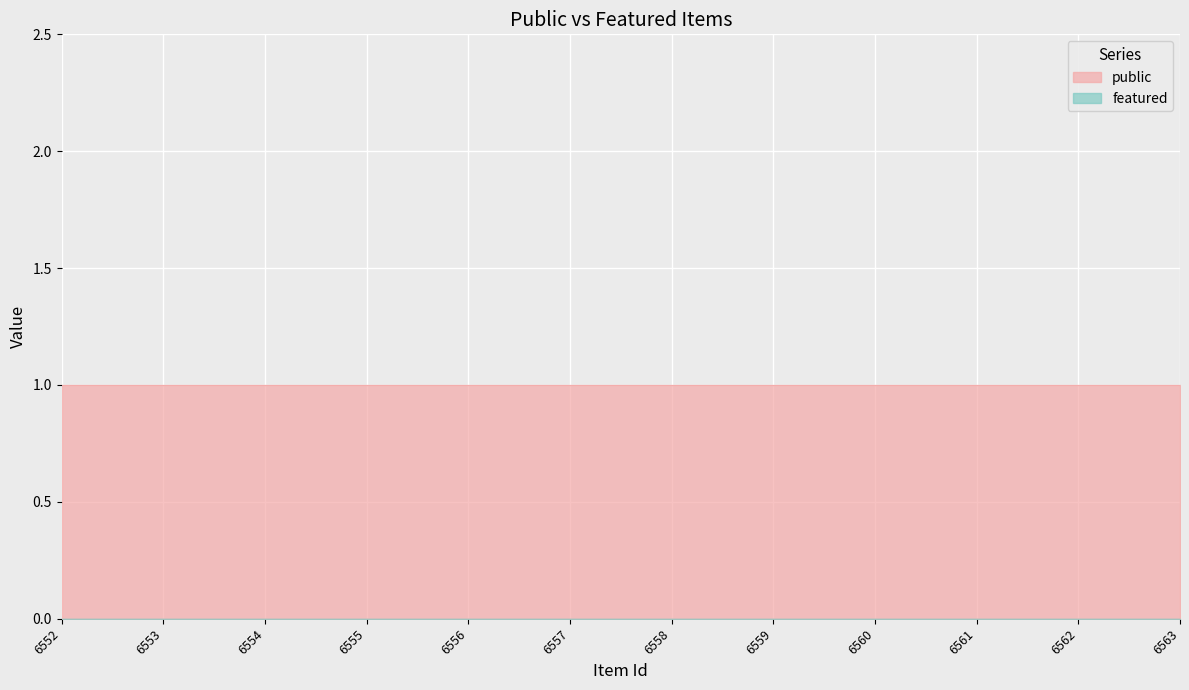

True or false: featured and public intersect in this chart.

False